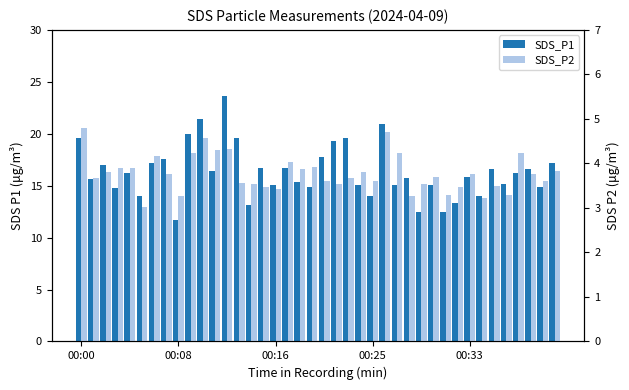

Reading left to right, extract all data points from this chart.

SDS_P1: 19.6	15.7	17.0	14.8	16.2	14.0	17.2	17.6	11.7	19.9	21.4	16.4	23.6	19.6	13.1	16.7	15.1	16.7	15.4	14.8	17.8	19.3	19.6	15.1	14.0	21.0	15.1	15.7	12.5	15.1	12.5	13.3	15.8	14.0	16.6	15.2	16.2	16.6	14.8	17.2
SDS_P2: 4.8	3.7	3.8	3.9	3.9	3.0	4.2	3.8	3.3	4.2	4.6	4.3	4.3	3.6	3.5	3.5	3.4	4.0	3.9	3.9	3.6	3.5	3.7	3.8	3.6	4.7	4.2	3.3	3.5	3.7	3.3	3.5	3.8	3.2	3.5	3.3	4.2	3.8	3.6	3.8